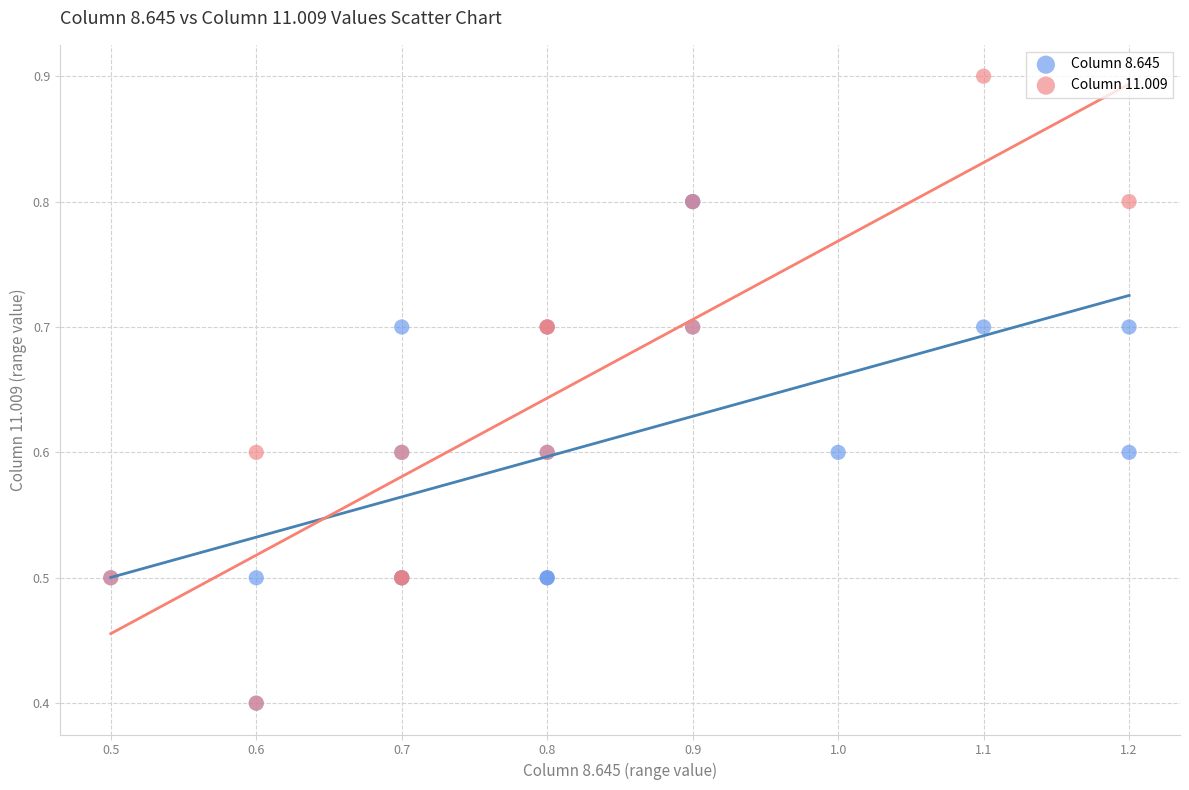

Which series has the largest Y range (max minus min)?

Column 11.009